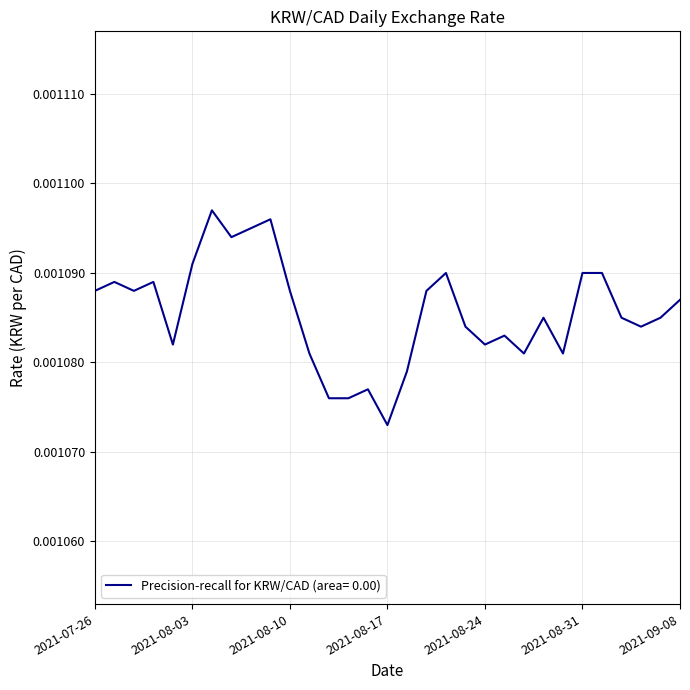

Reading right to left, what are all the values shown in this chart?

2021-09-08=0.0	2021-09-07=0.0	2021-09-03=0.0	2021-09-02=0.0	2021-09-01=0.0	2021-08-31=0.0	2021-08-30=0.0	2021-08-27=0.0	2021-08-26=0.0	2021-08-25=0.0	2021-08-24=0.0	2021-08-23=0.0	2021-08-20=0.0	2021-08-19=0.0	2021-08-18=0.0	2021-08-17=0.0	2021-08-16=0.0	2021-08-13=0.0	2021-08-12=0.0	2021-08-11=0.0	2021-08-10=0.0	2021-08-09=0.0	2021-08-06=0.0	2021-08-05=0.0	2021-08-04=0.0	2021-08-03=0.0	2021-07-30=0.0	2021-07-29=0.0	2021-07-28=0.0	2021-07-27=0.0	2021-07-26=0.0